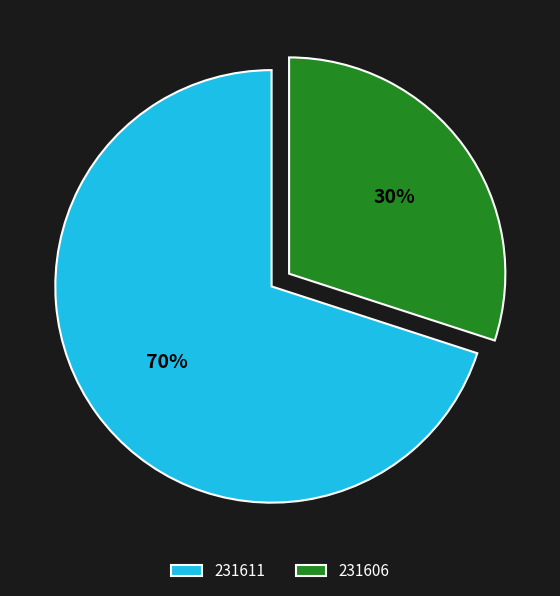

How many slices are in this pie chart?

2